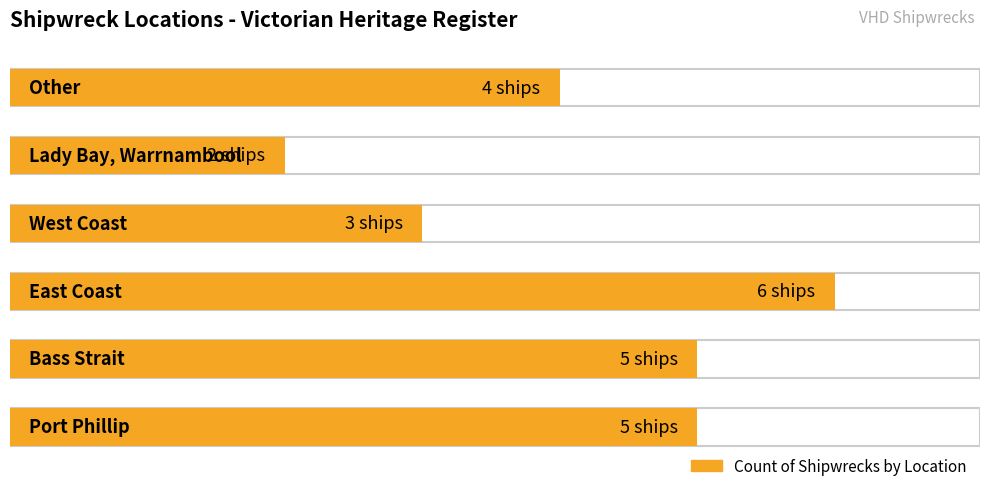

Count the values in the range 3 to 5.

4